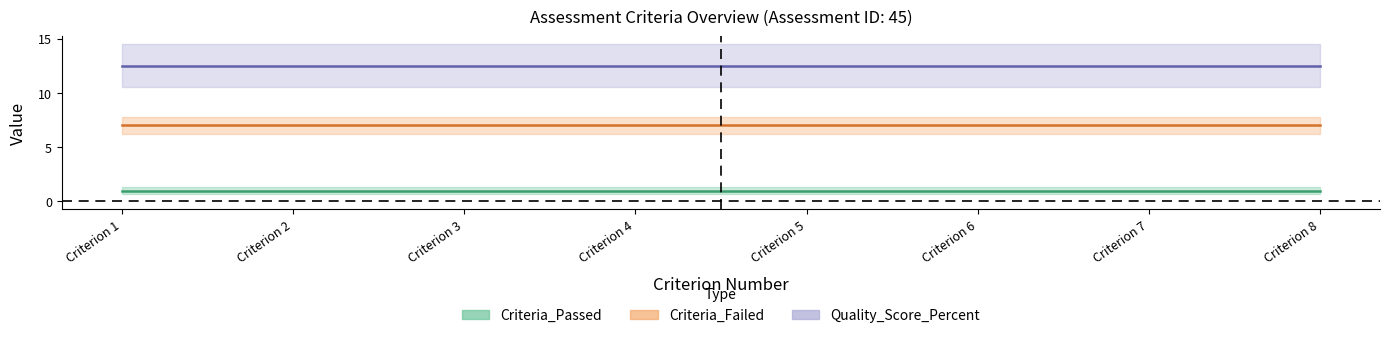

What value does the Quality_Score_Percent series have at 7?

12.5